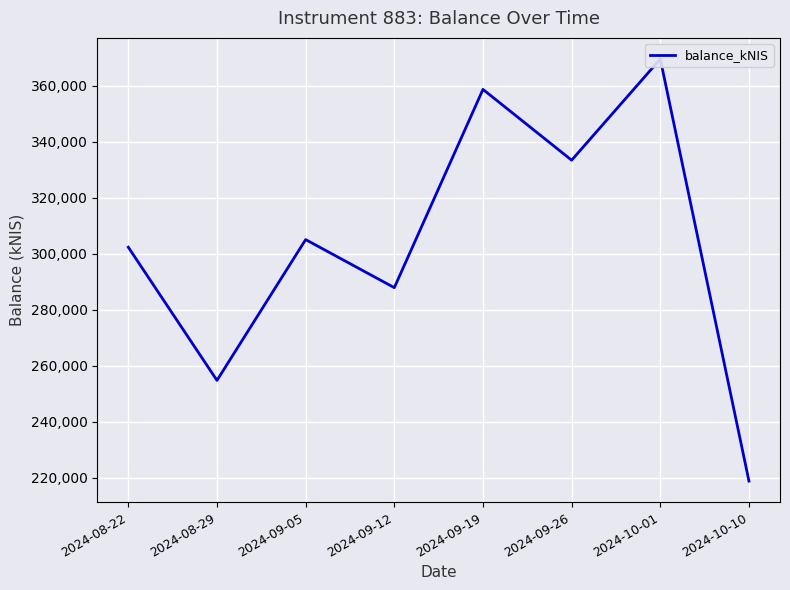

What is the value of the 2nd point from the left?

254725.8